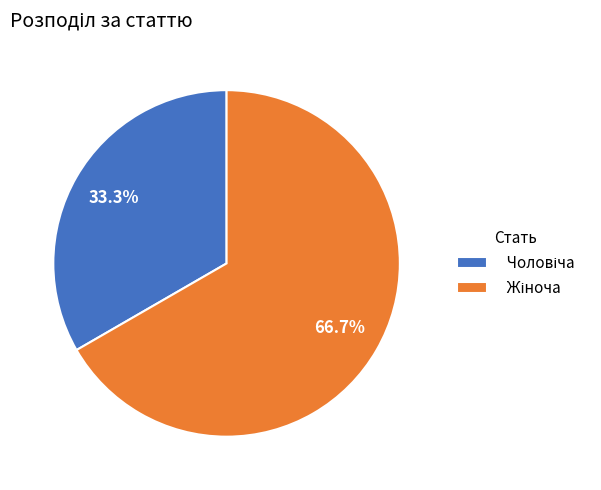

Is there a majority slice in this chart?

Yes